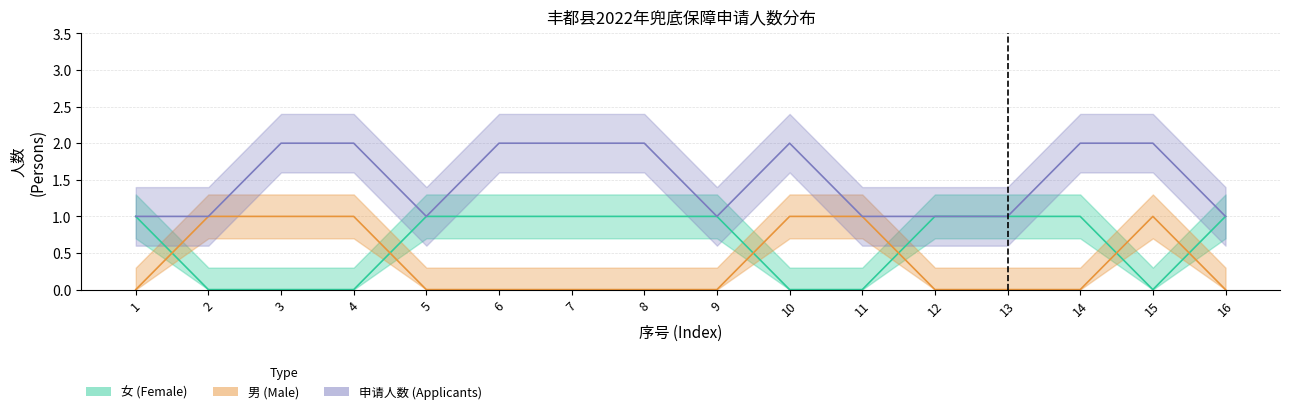

At which category does 申请人数 (Applicants) reach its first local peak?

10